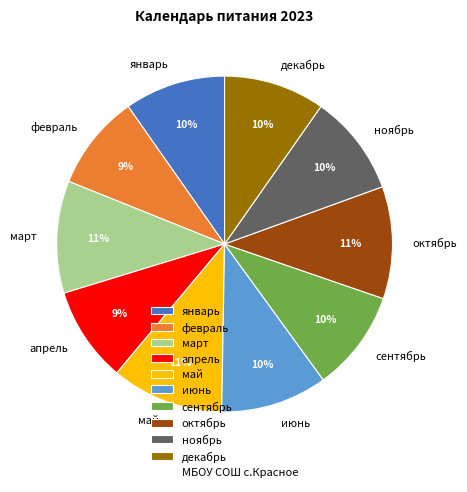

Does июнь represent more than half of the total?

No